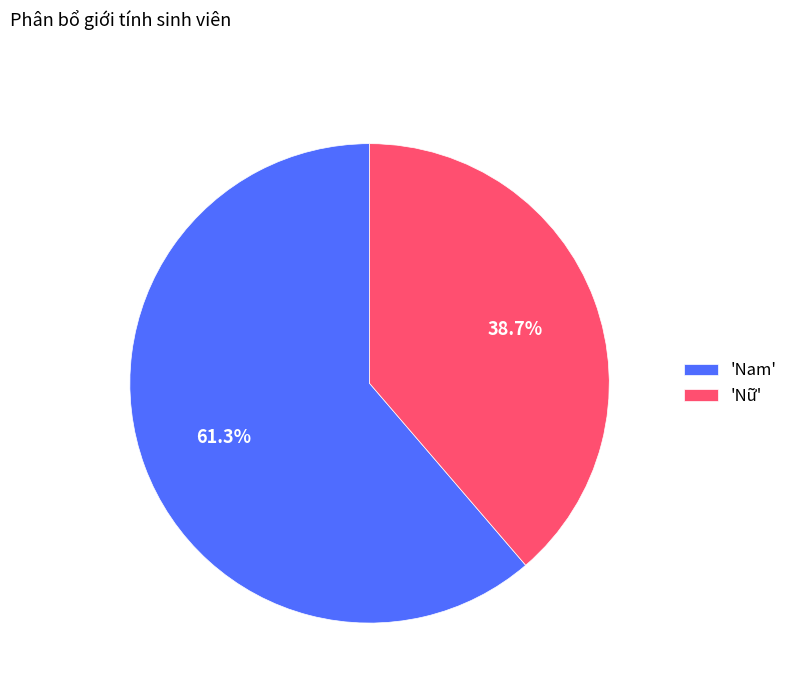

Which slice is the largest?

'Nam'